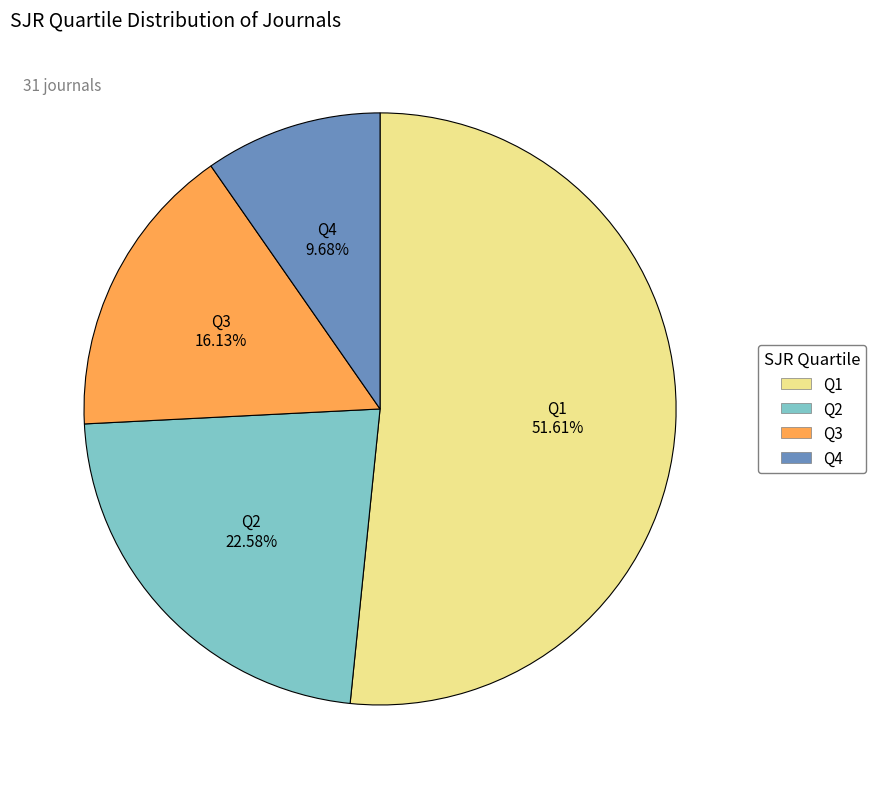

Which slice is the largest?

Q1